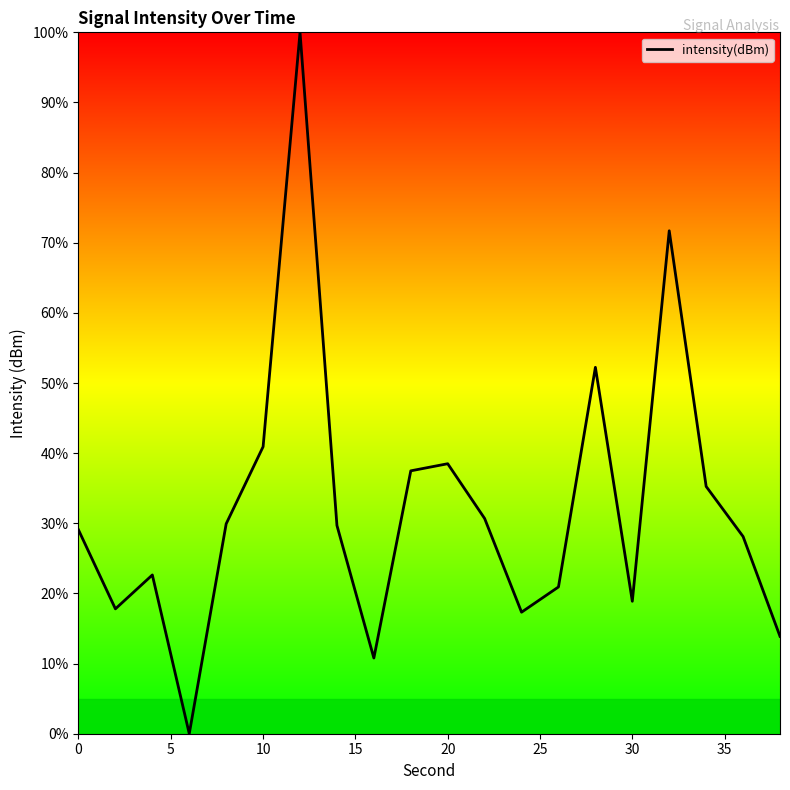

What is the maximum value shown in the chart?

100.0